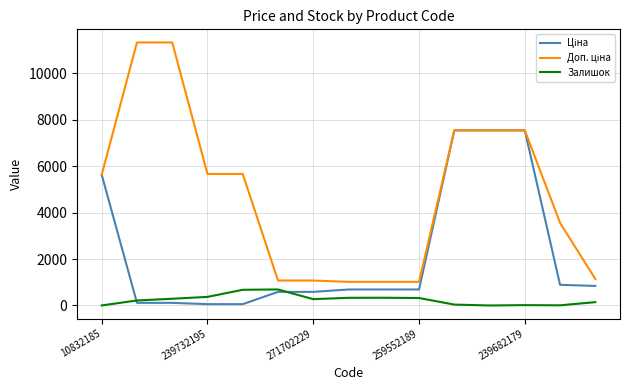

What is the maximum value shown in the chart?

11334.0